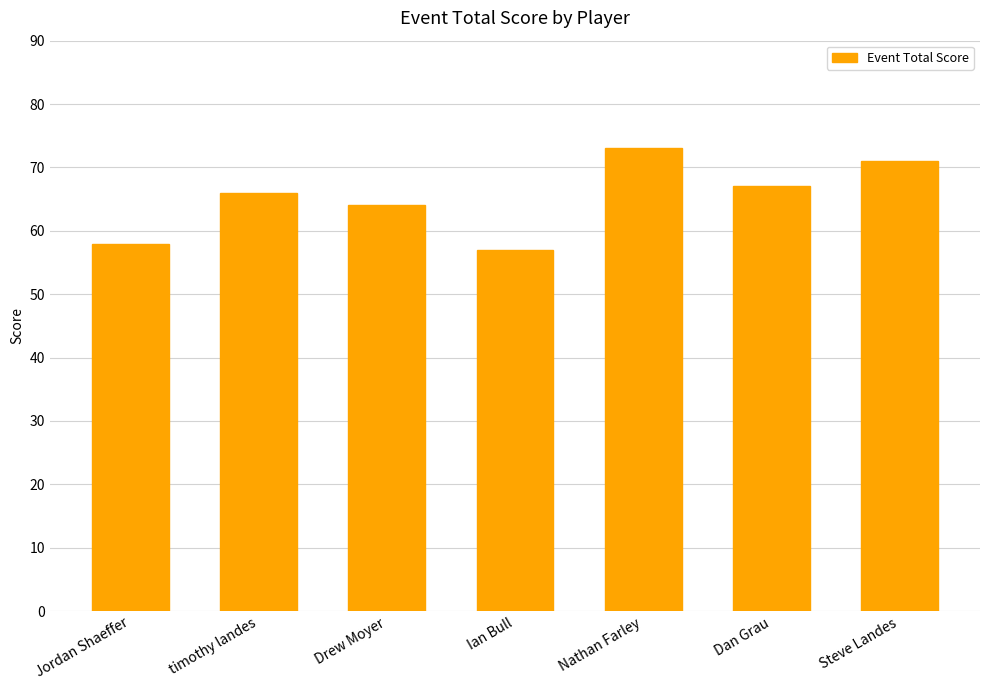

What is the change in value from timothy landes to Drew Moyer?

-2